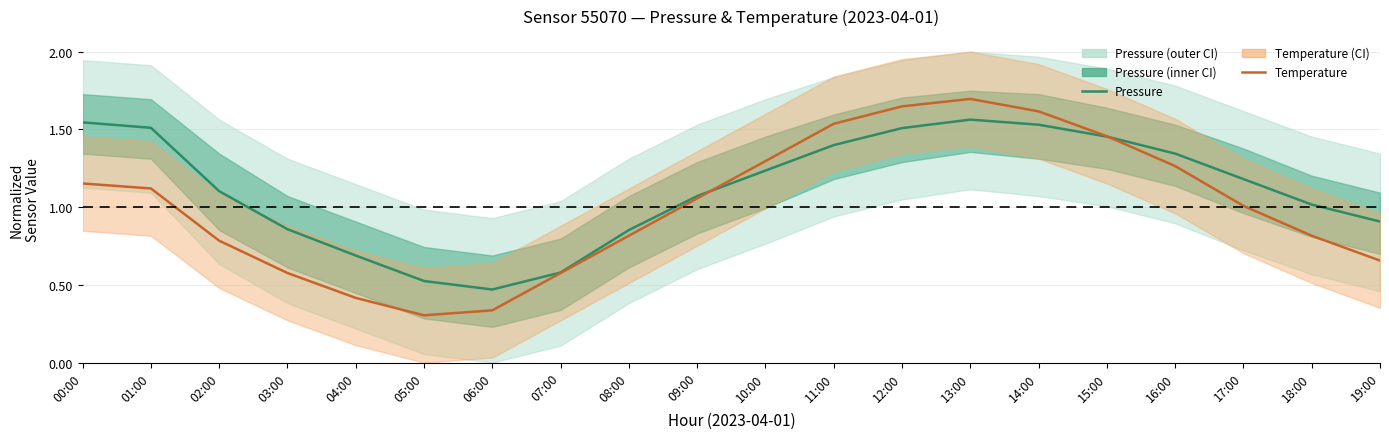

At which label is Temperature (mean) closest to 1?

17:00